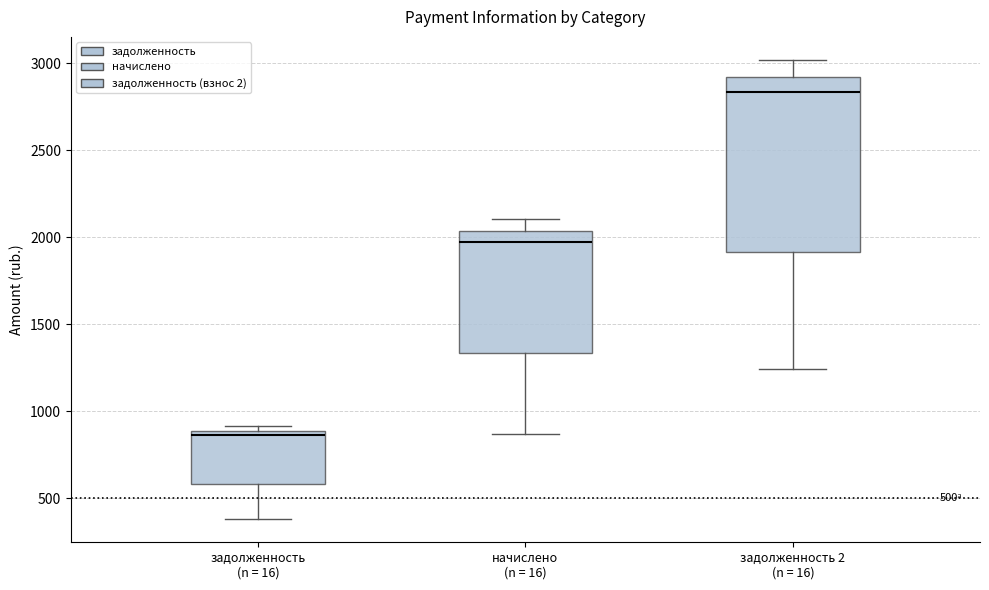

Which box has the highest median line?

задолженность 2 (n = 16)